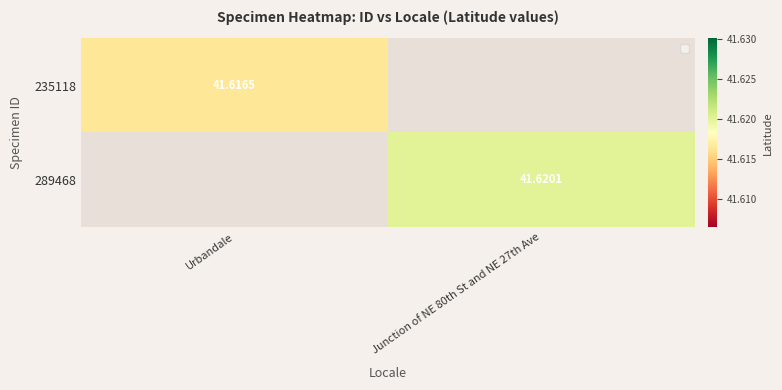

The 235118 series shows 41.6 at Urbandale. True or false?

True